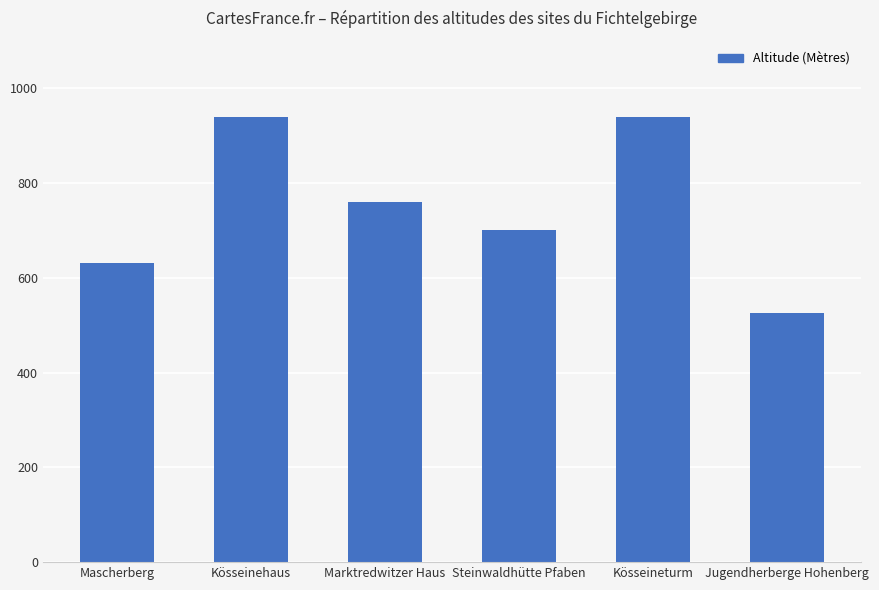

How many values are between 631 and 939?

5